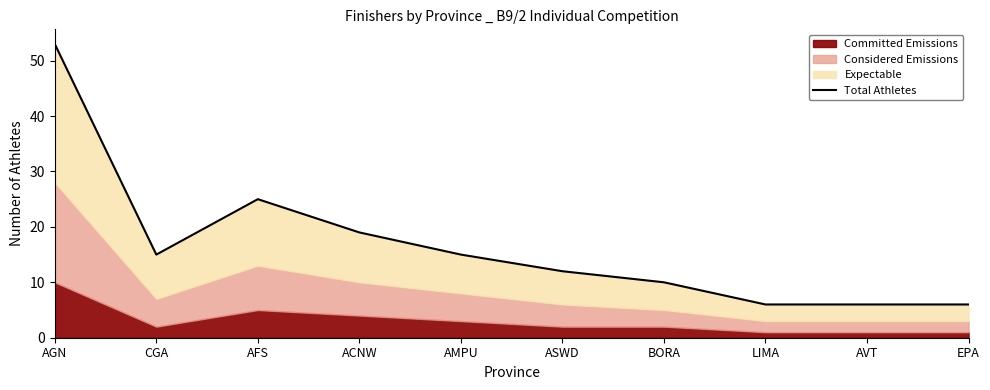

What is the sum of all values?

167